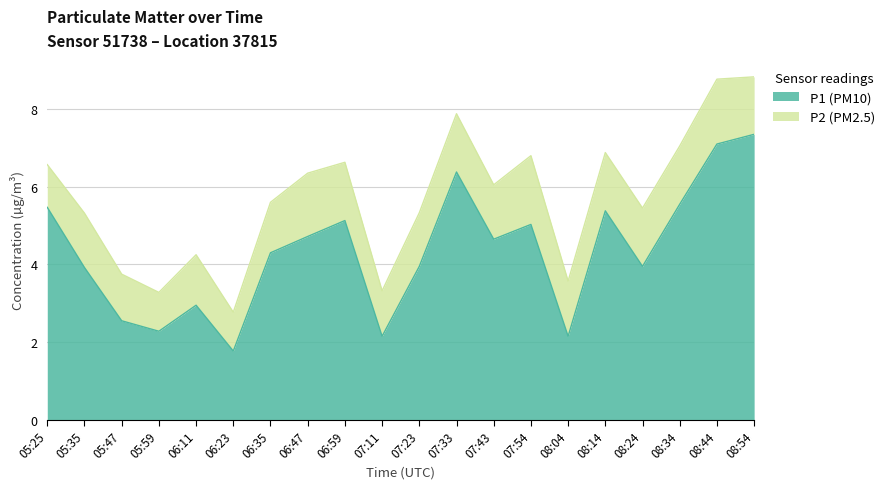

At which label does the data first exceed 4?

05:25